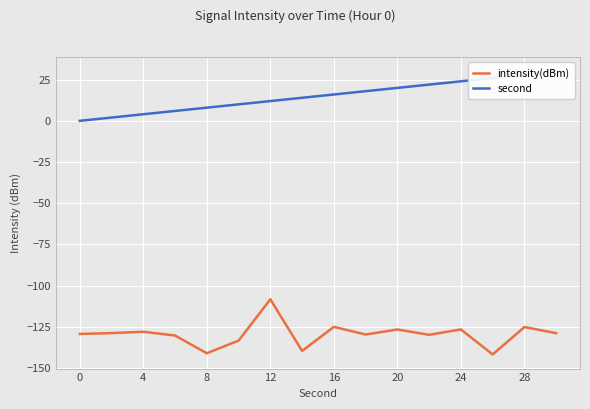

What is the value of the intensity(dBm) point at the 5th from the left?

-141.1